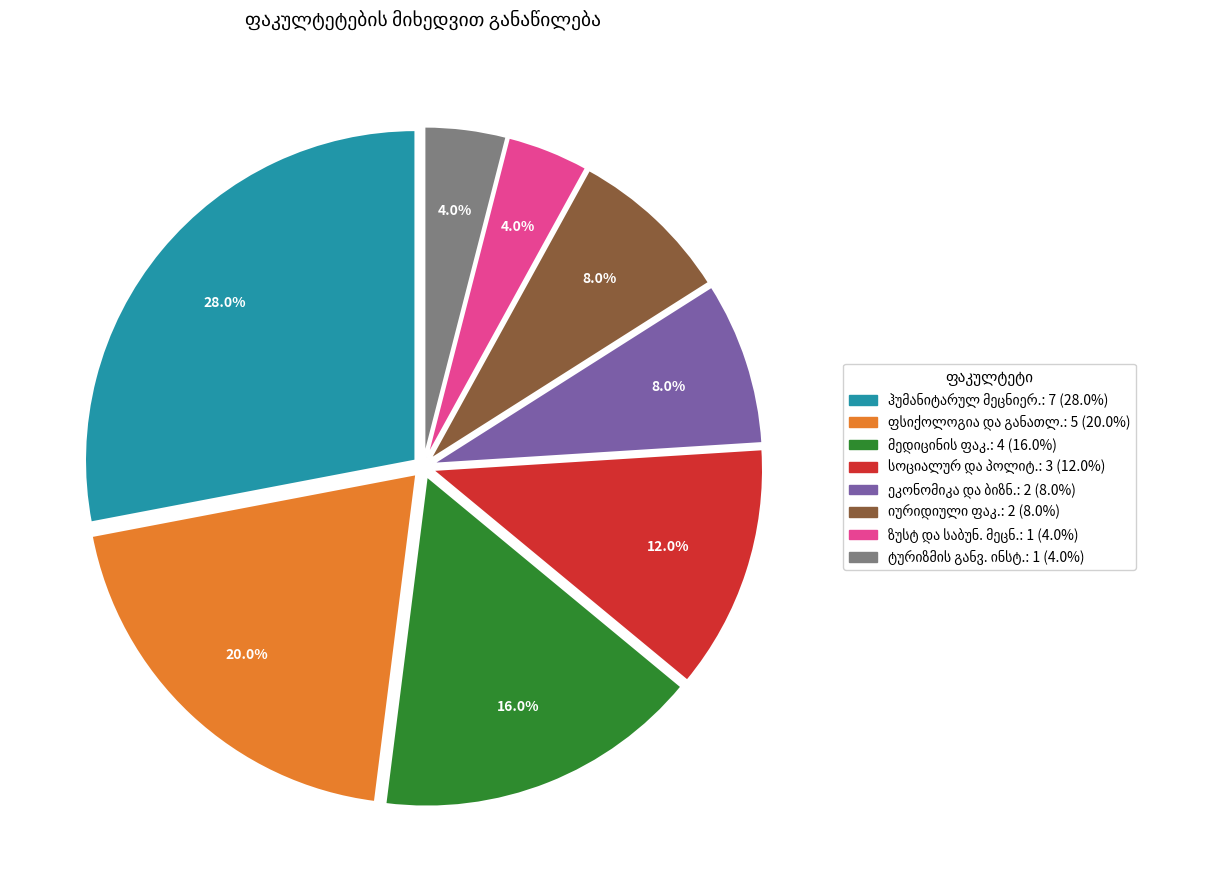

Is there a majority slice in this chart?

No